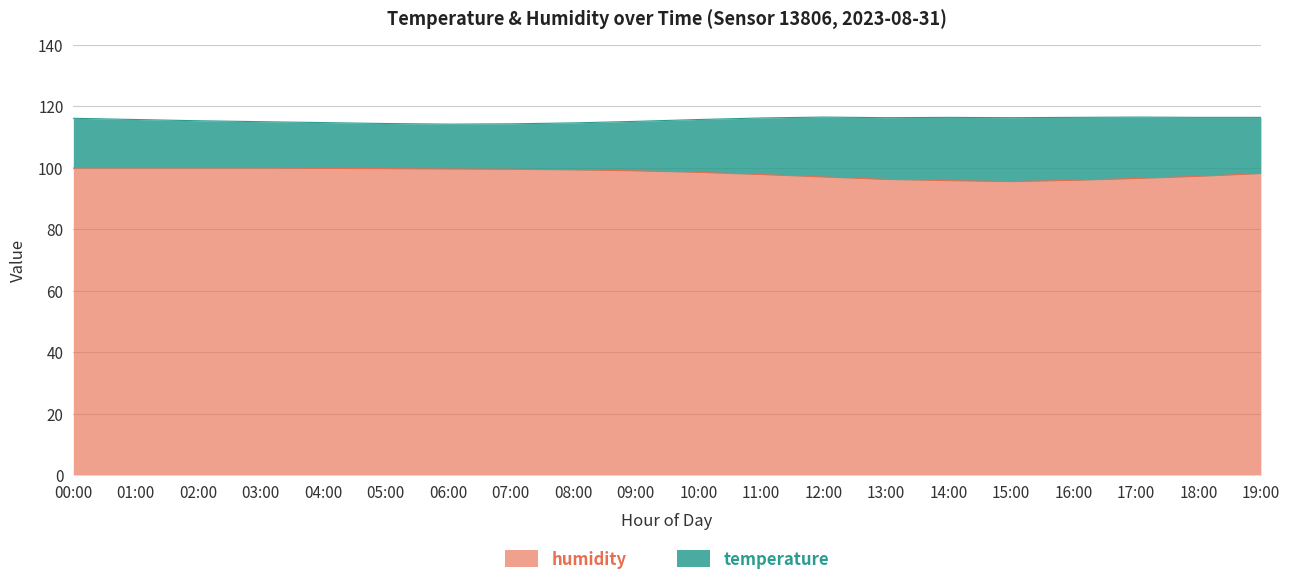

What position from the left is 08:00?

9